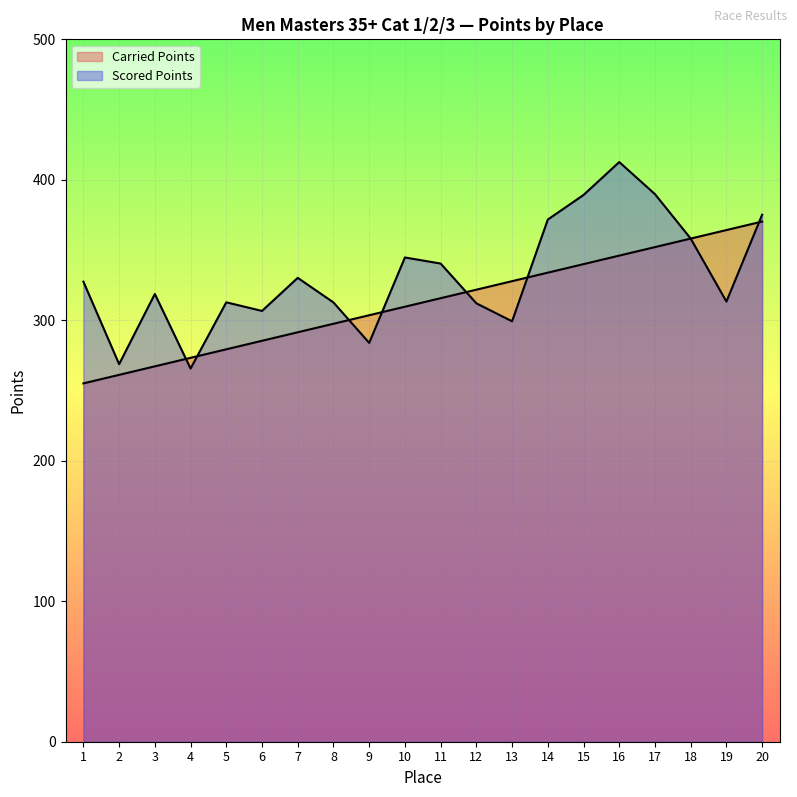

Where is Scored Points nearest to the value 339?

11